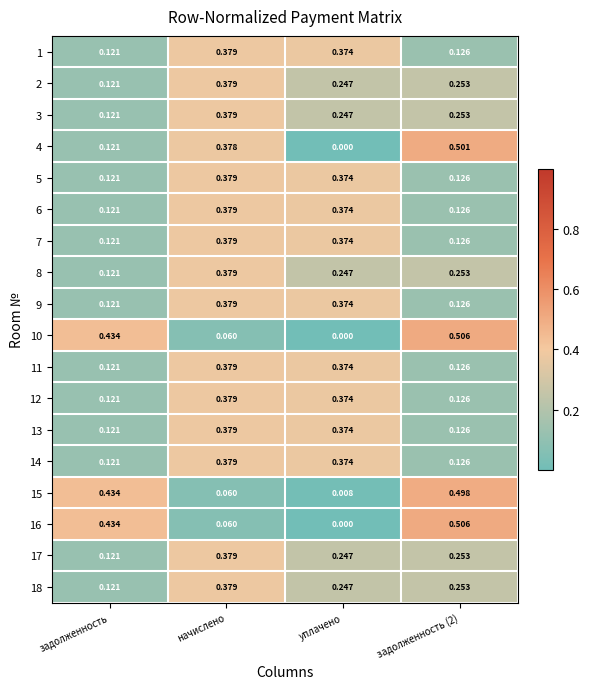

Where is 16 nearest to the value 0?

уплачено